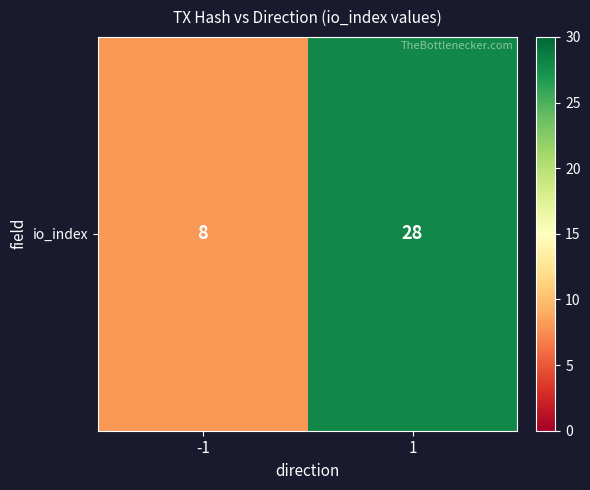

How many data points are less than 28?

1